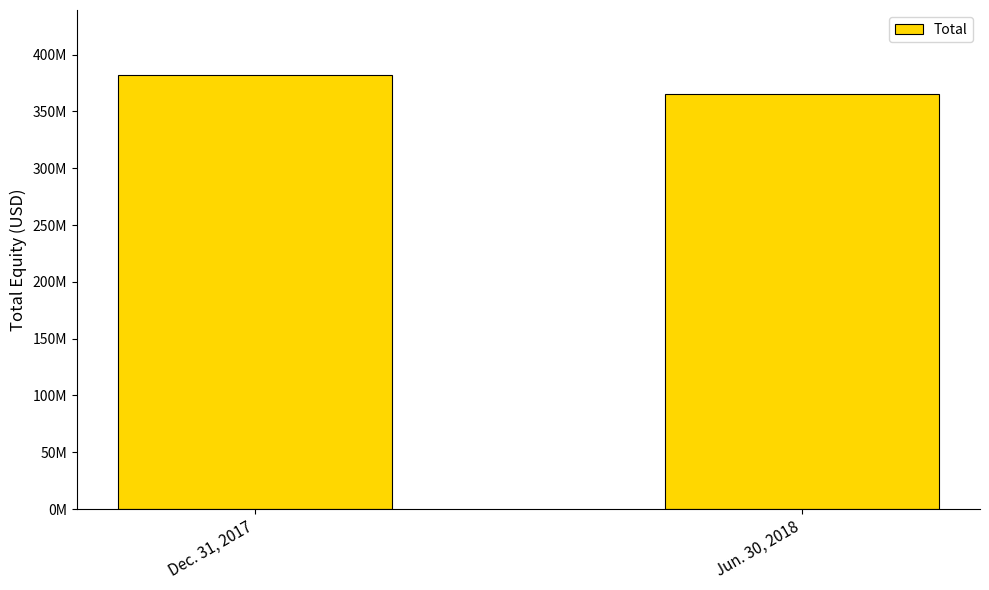

What is the average value?

373748177